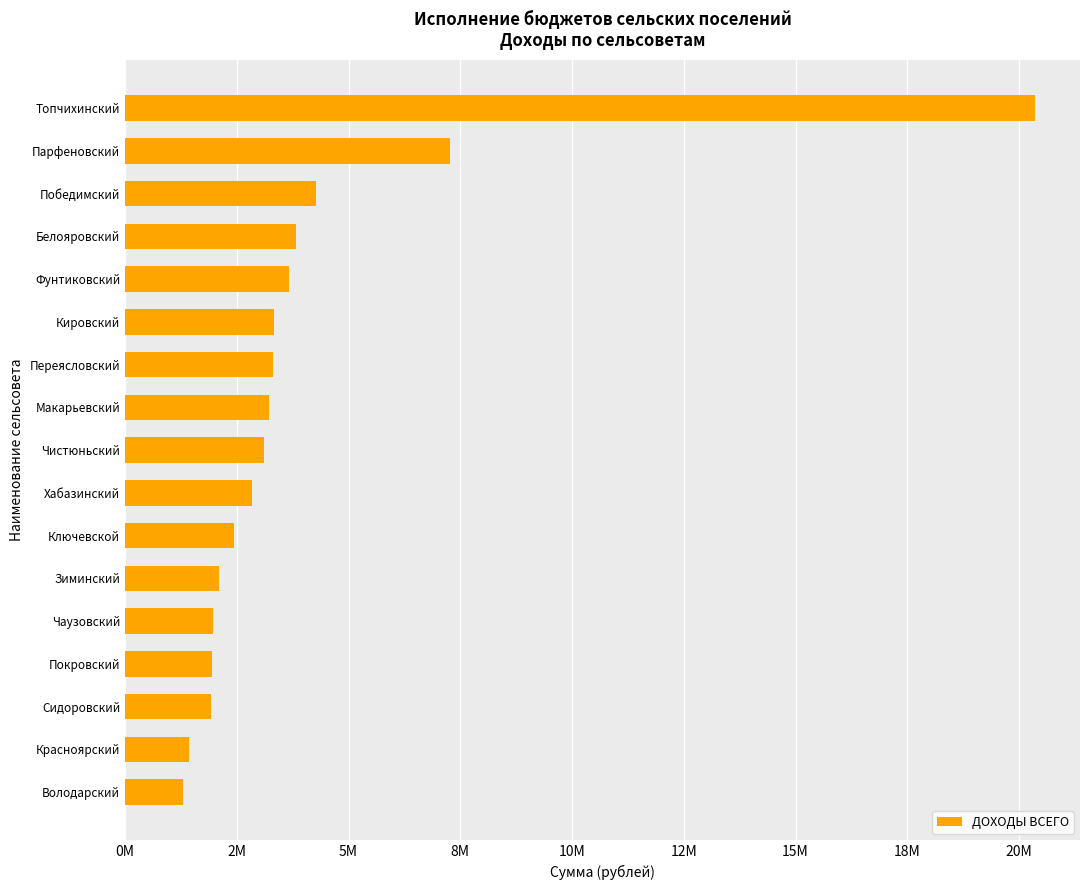

At which label is the value closest to 10818445?

Парфеновский